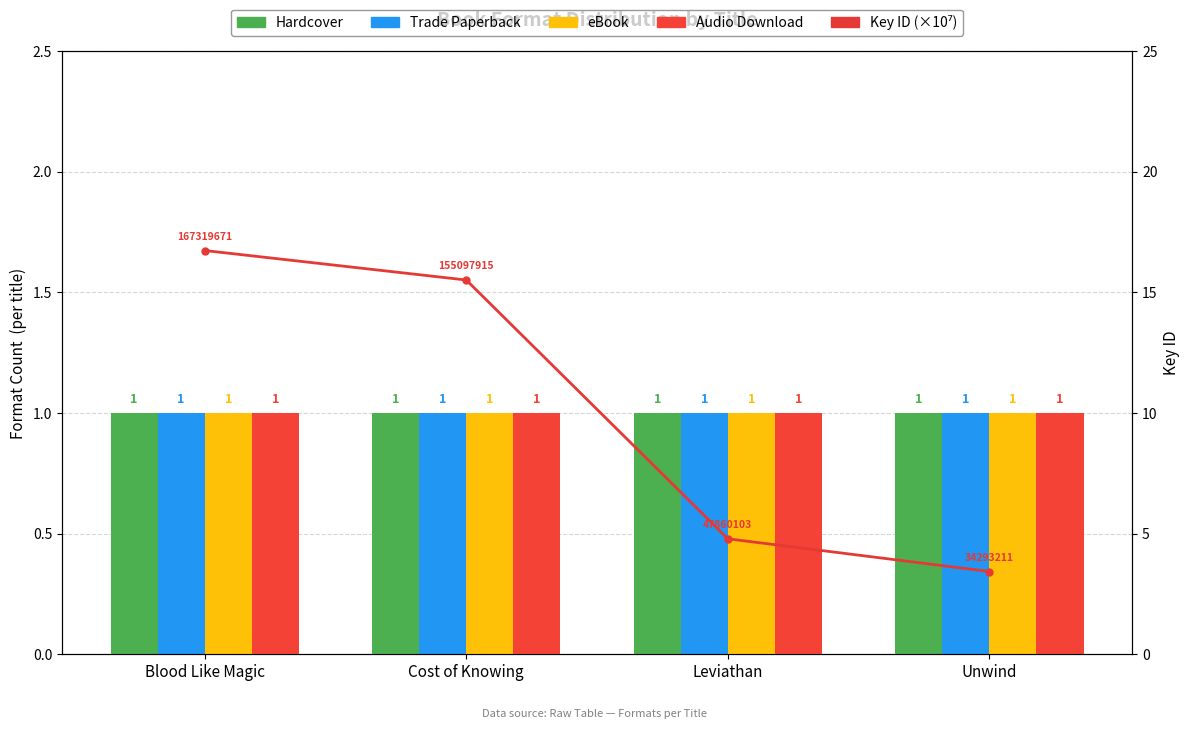

List the labels in order of Hardcover value, largest first.

Blood Like Magic, Cost of Knowing, Leviathan, Unwind